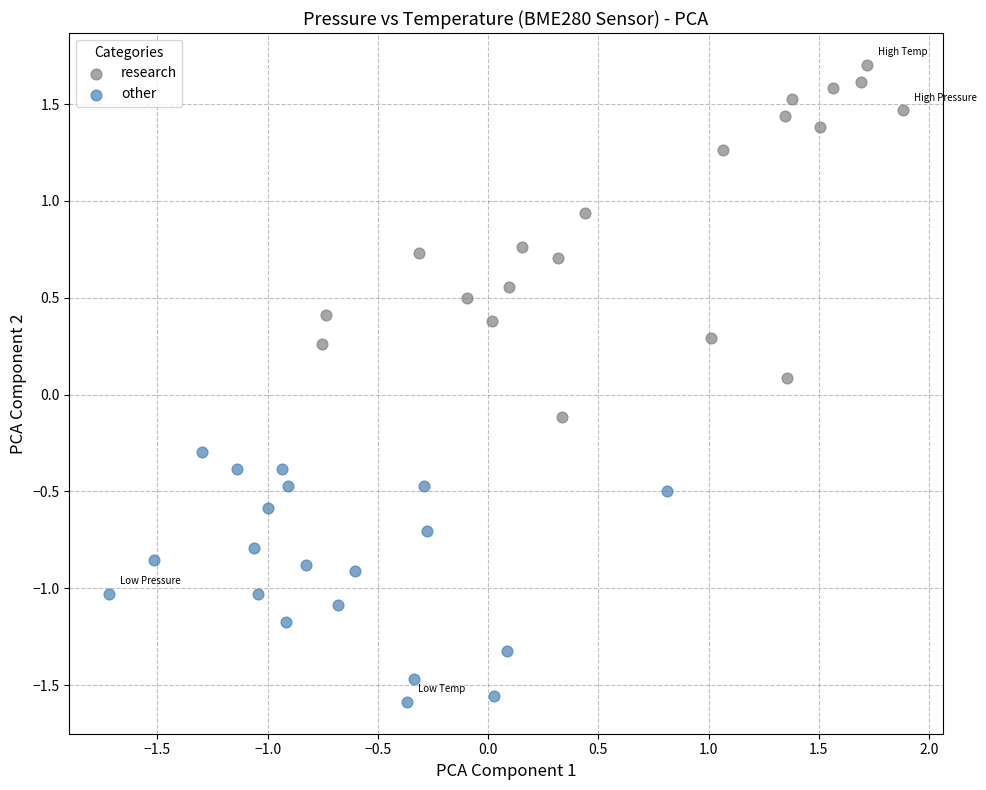

Which series reaches the minimum Y coordinate?

other